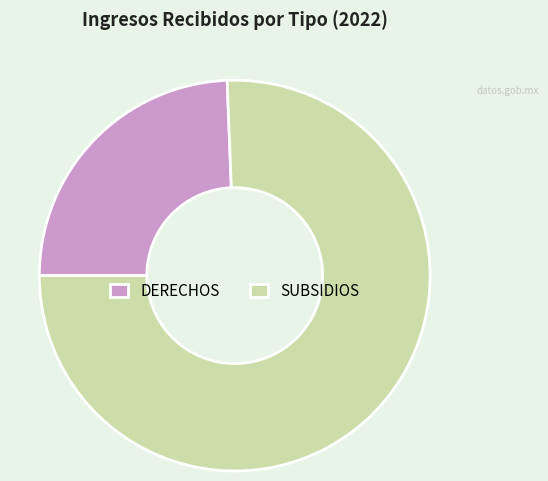

What is the ratio of the value at SUBSIDIOS to the value at DERECHOS?

3.1